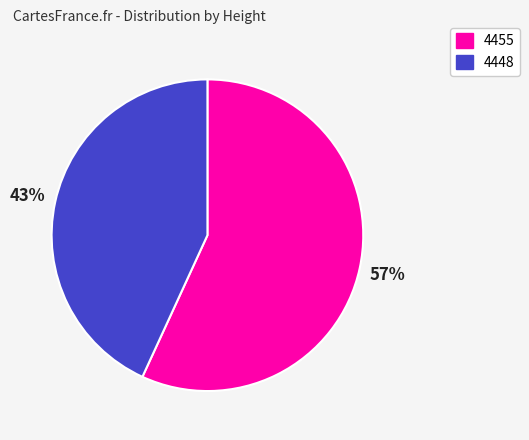

To the nearest percent, what percentage of the pie is 4455?

57%